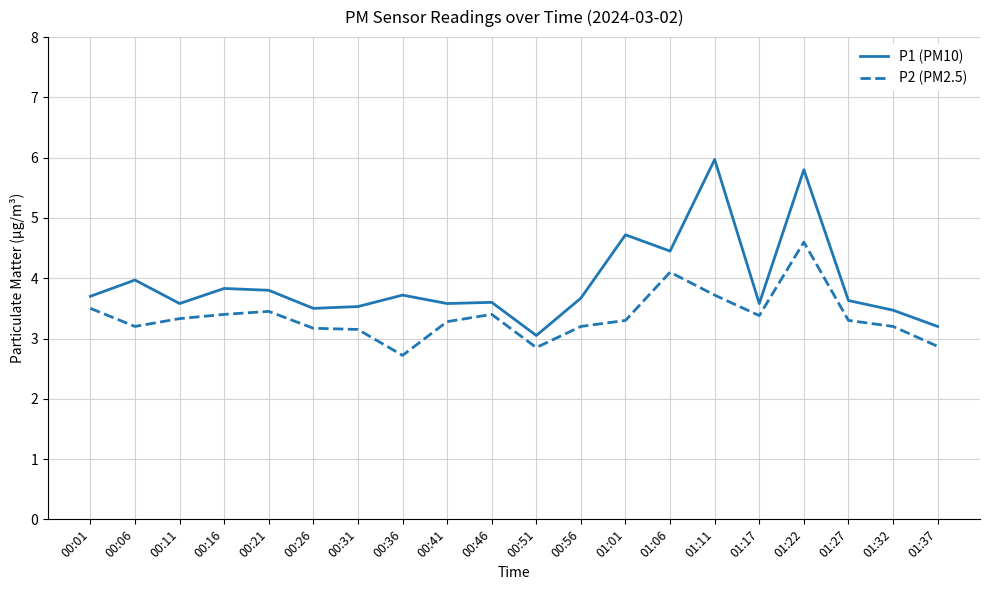

True or false: P2 (PM2.5) and P1 (PM10) cross at least once.

False